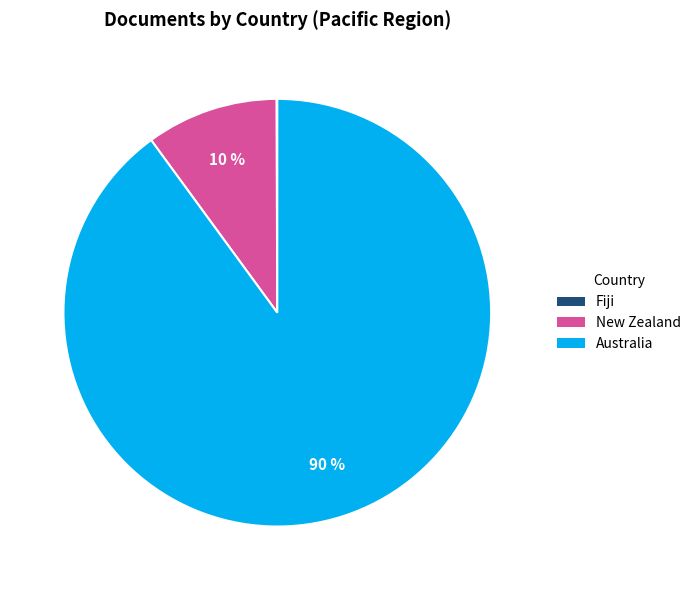

What is the largest slice in the pie chart?

Australia